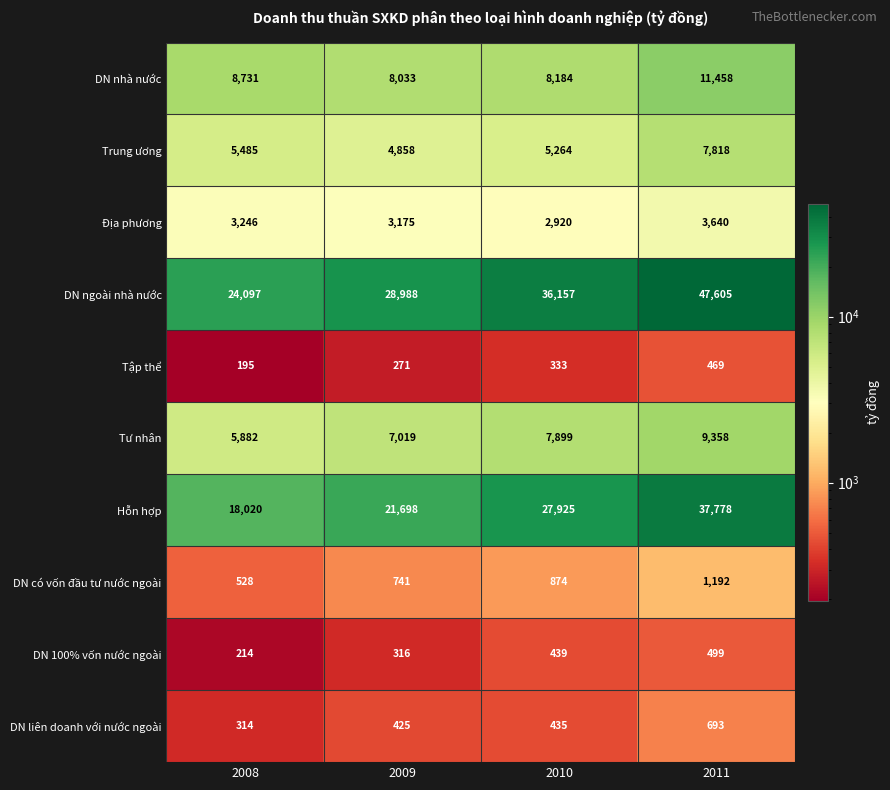

How many data points does each series have?

4